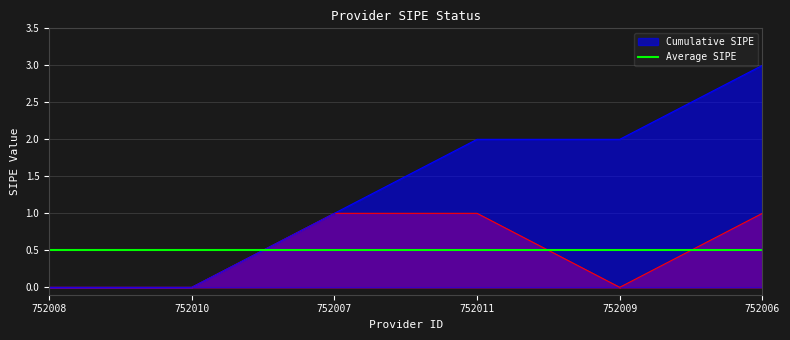

How many points are lower than both their immediate neighbors (excluding endpoints)?

1